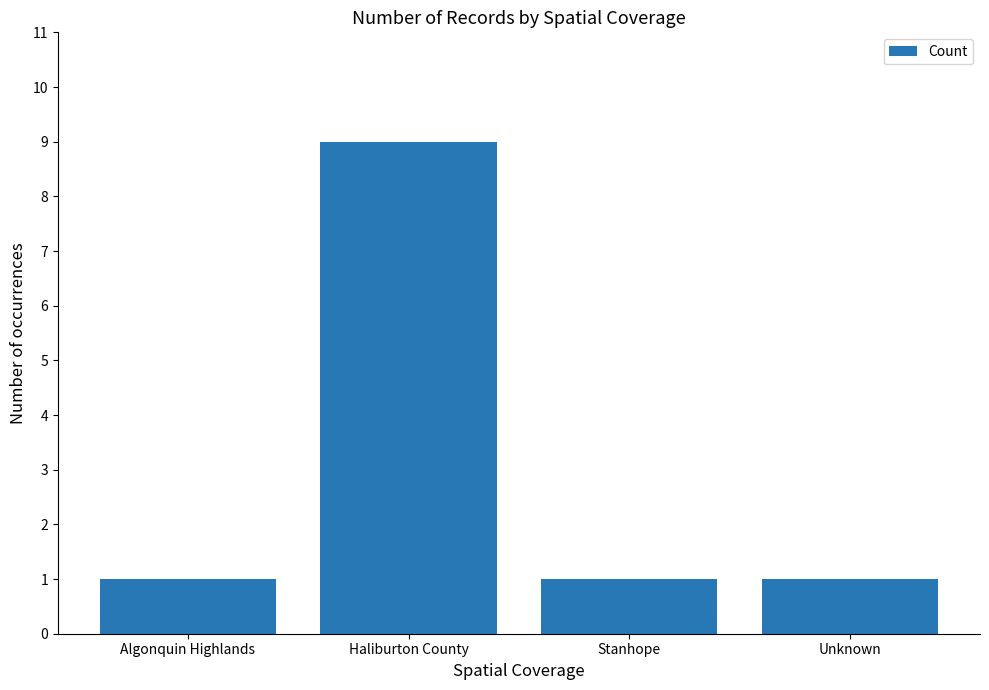

At which category does the chart reach its peak across all series?

Haliburton County